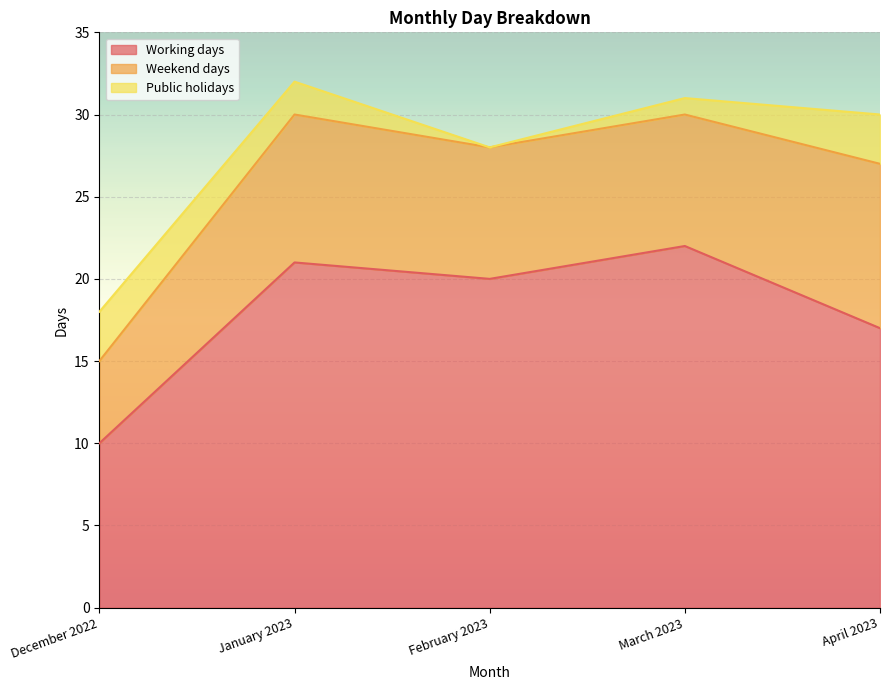

What is the label of the 5th point from the right?

December 2022